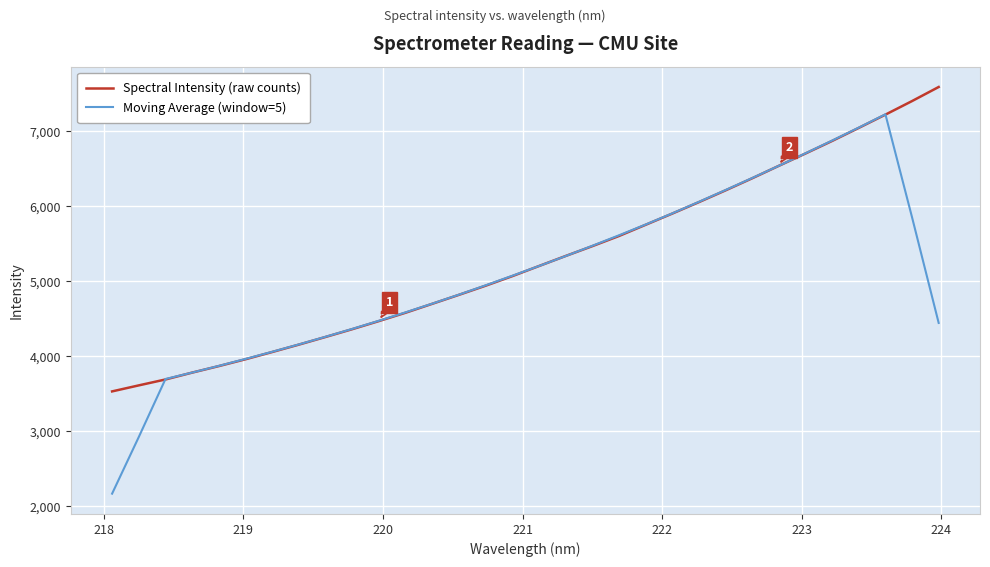

What is the highest value of the Spectral Intensity (raw counts) series?

7585.0